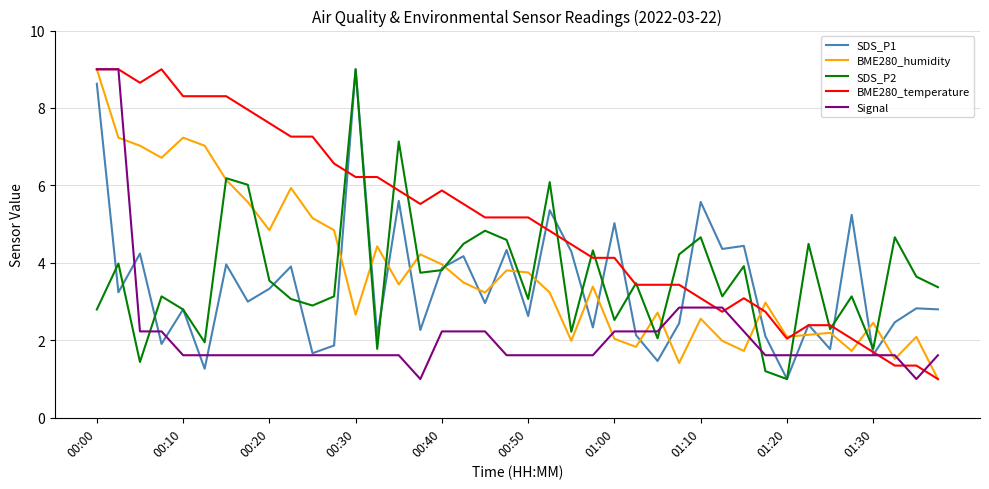

Which series has the largest total across all categories?

BME280_temperature